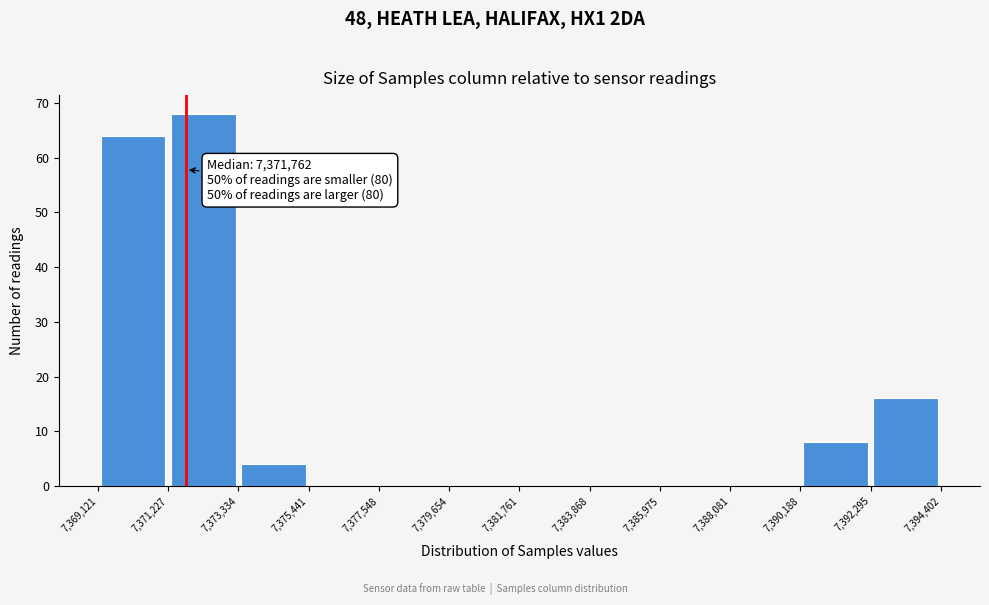

Which range on the x-axis has the tallest bar?

7,371,227 to 7,373,334